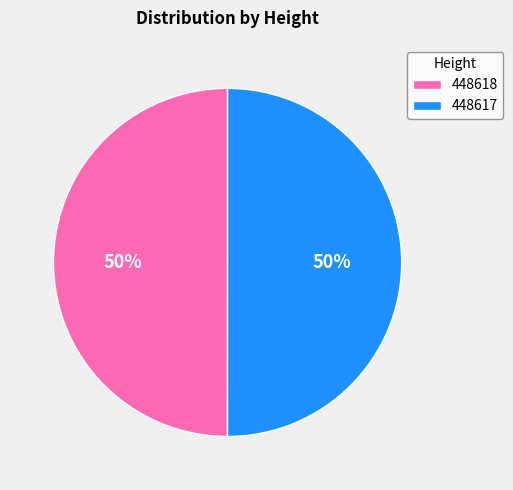

To the nearest percent, what is the combined percentage of 448617 and 448618?

100%